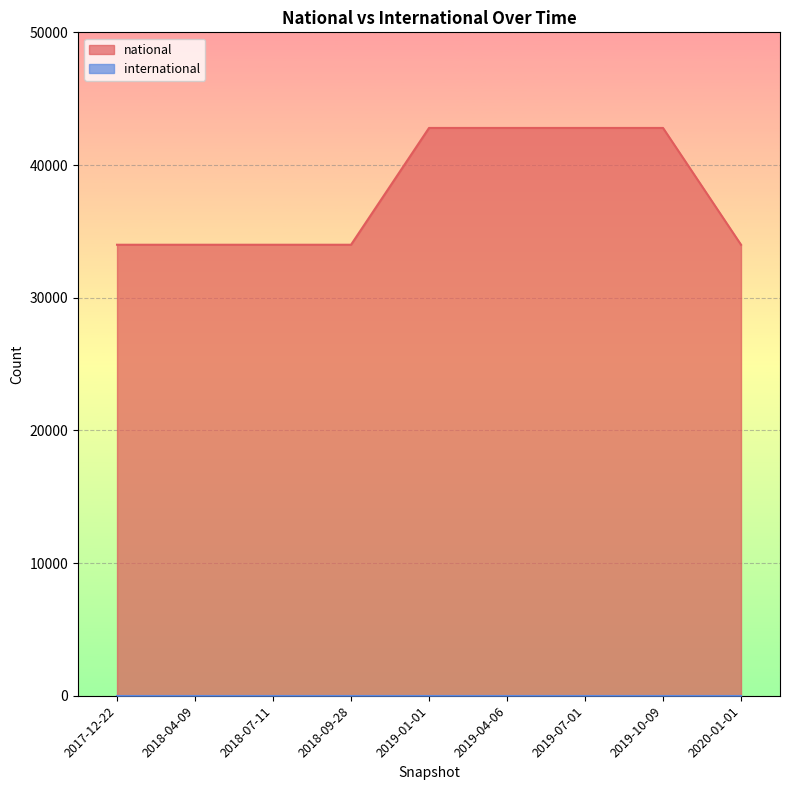

What is the greatest value displayed?

42793